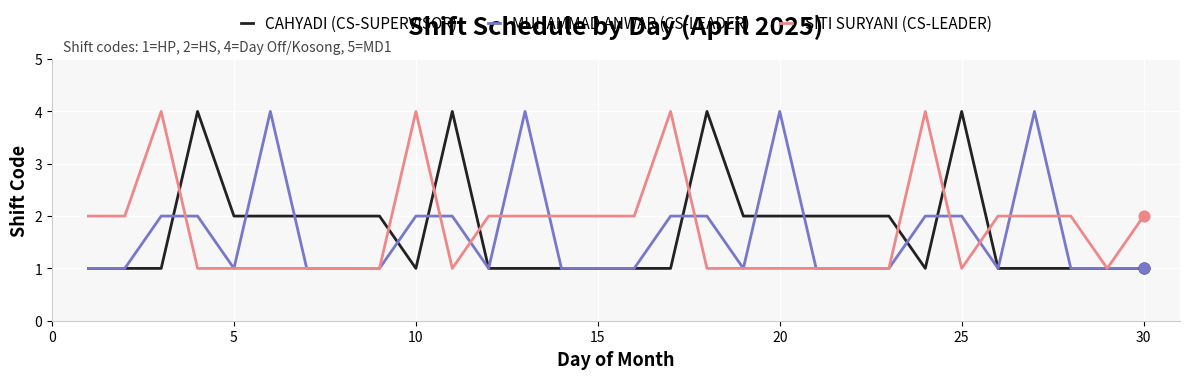

What is the maximum value shown in the chart?

4